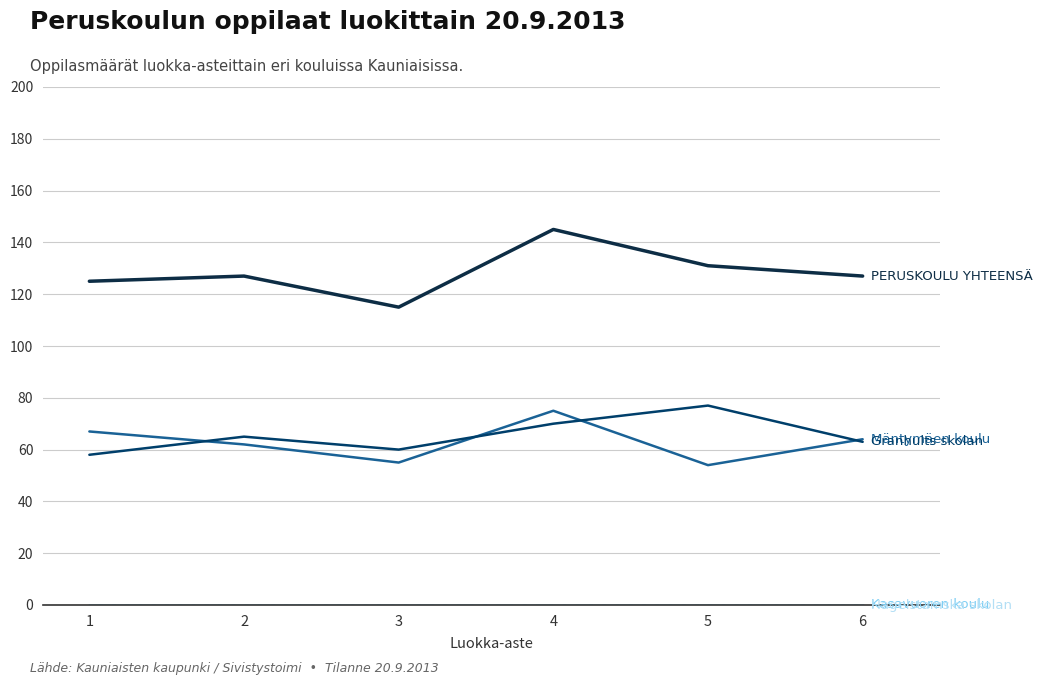

Does the chart display data point markers on the line(s)?

No